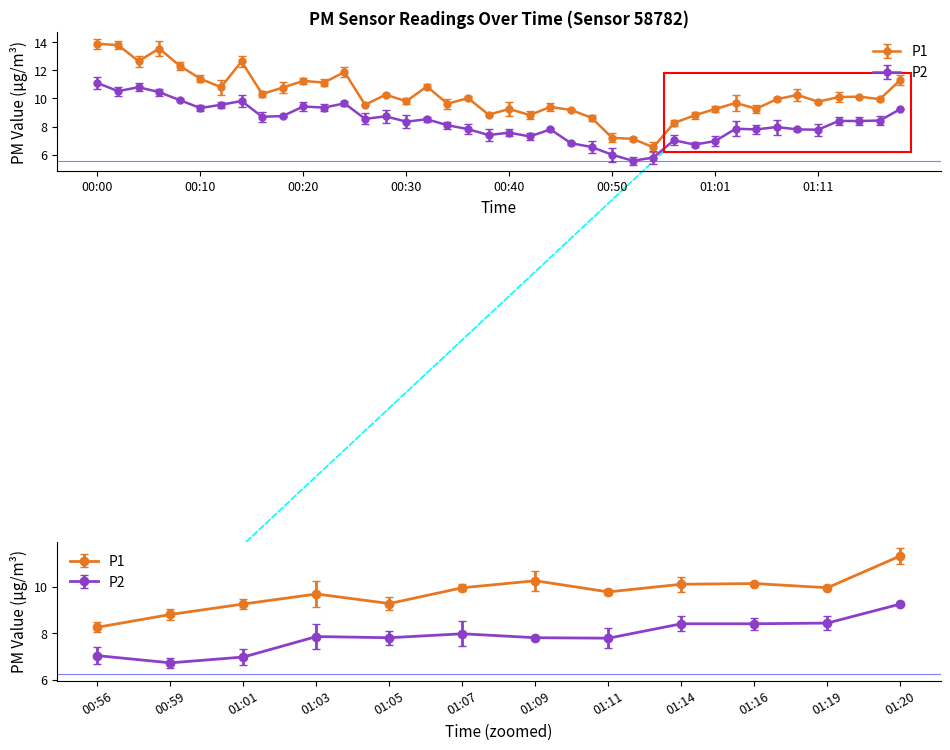

True or false: P1 and P2 cross at least once.

False